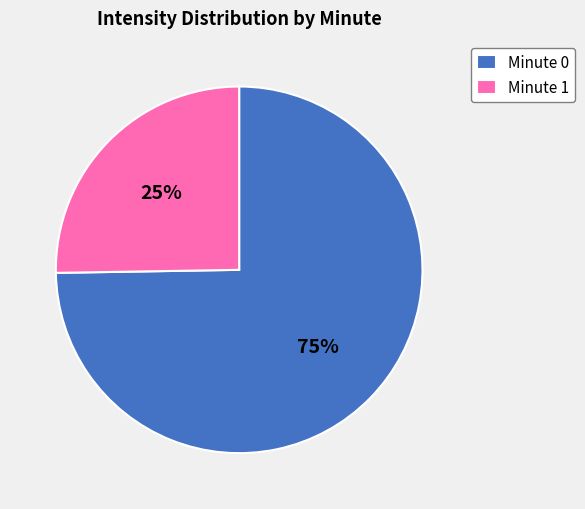

True or false: Minute 1 accounts for 36% of the total.

False